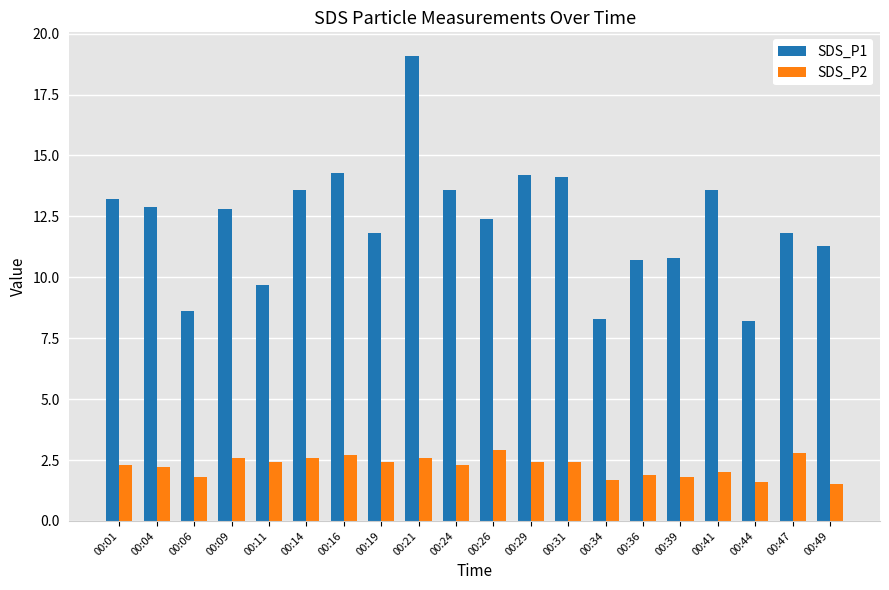

How many distinct data groups are displayed?

2